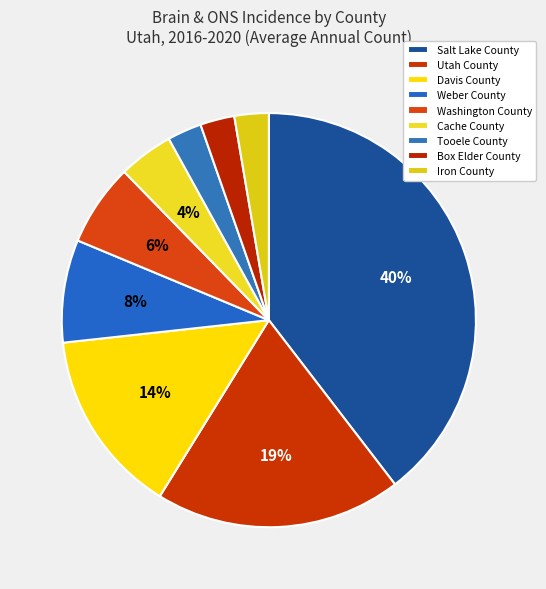

Rank the categories by value from lowest to highest.

Tooele County, Box Elder County, Iron County, Cache County, Washington County, Weber County, Davis County, Utah County, Salt Lake County